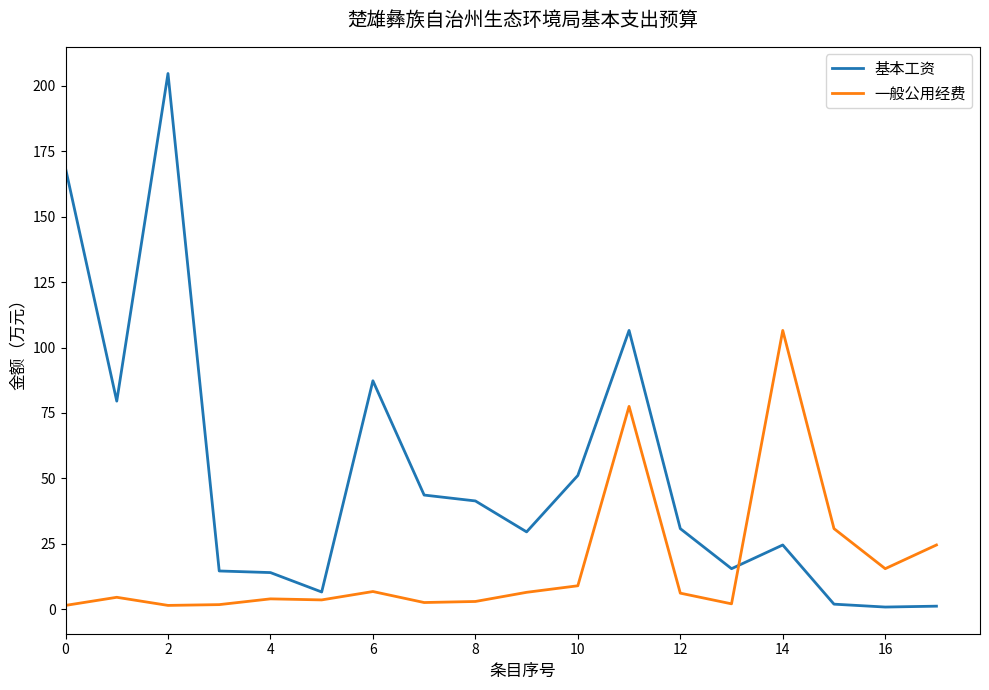

Rank the series by their maximum value, from highest to lowest.

基本工资, 一般公用经费